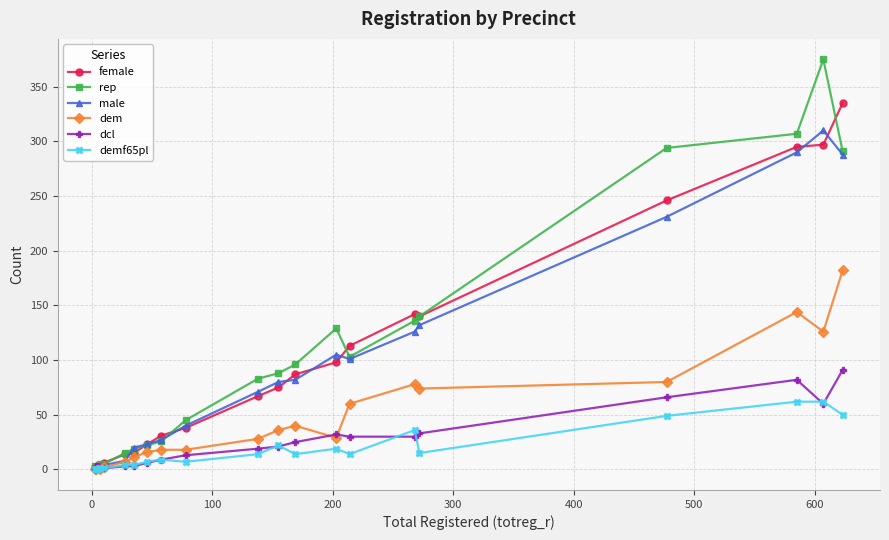

Is this an area chart (filled region under the line)?

No